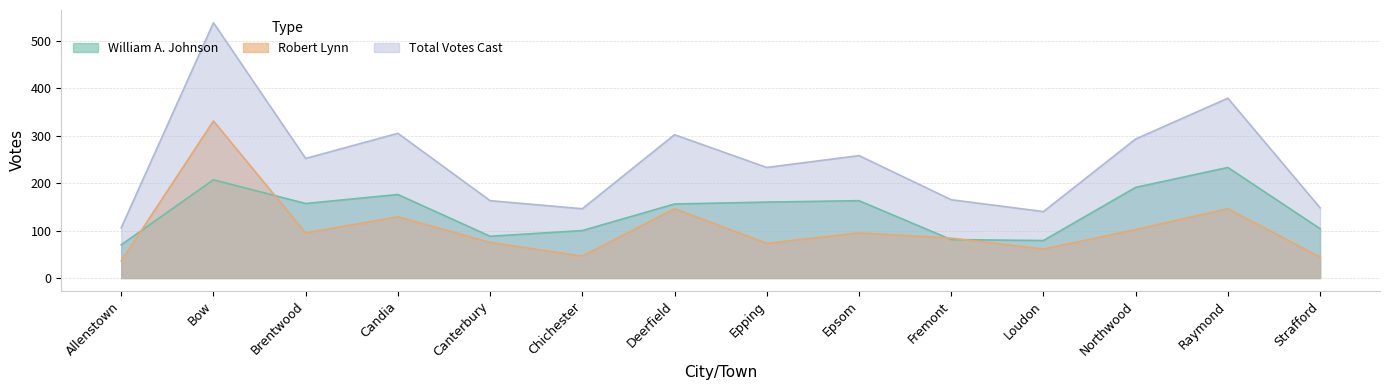

What is the difference between the Robert Lynn values at Raymond and Bow?

185